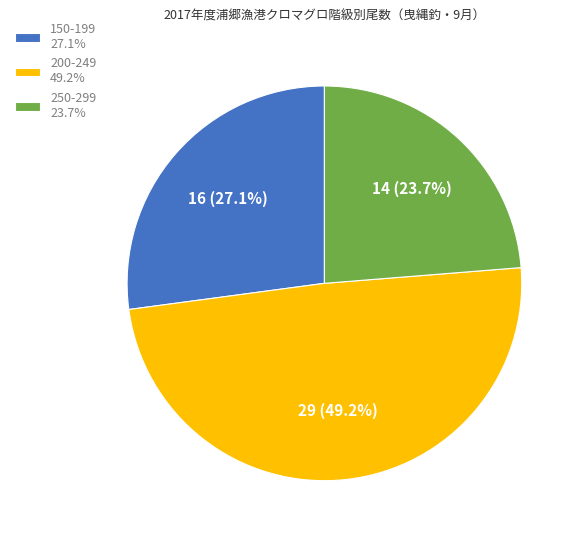

What is the total percentage of 150-199 27.1% and 200-249 49.2%?

76.3%